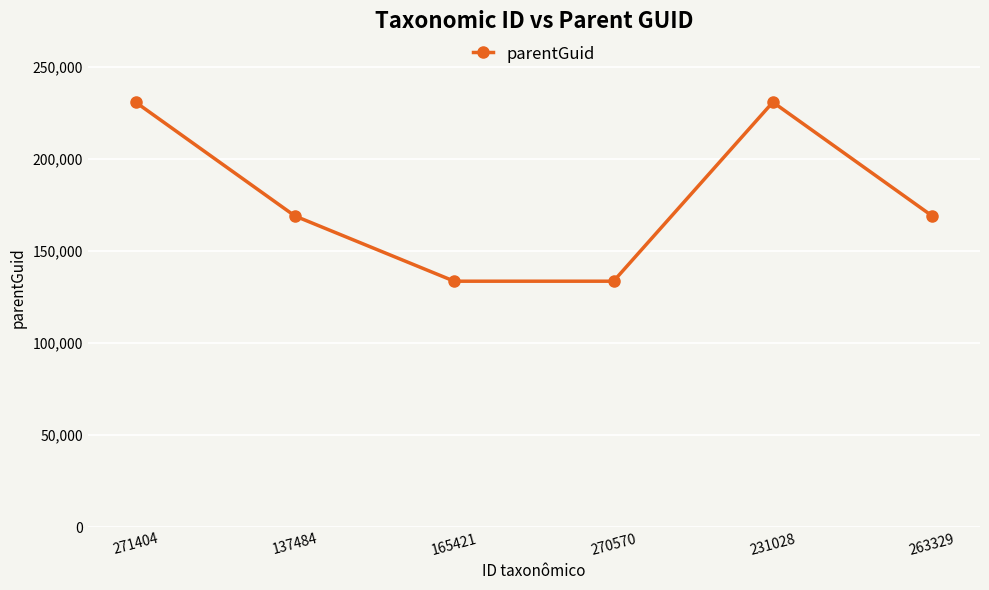

What is the change in value from 271404 to 137484?

-61876